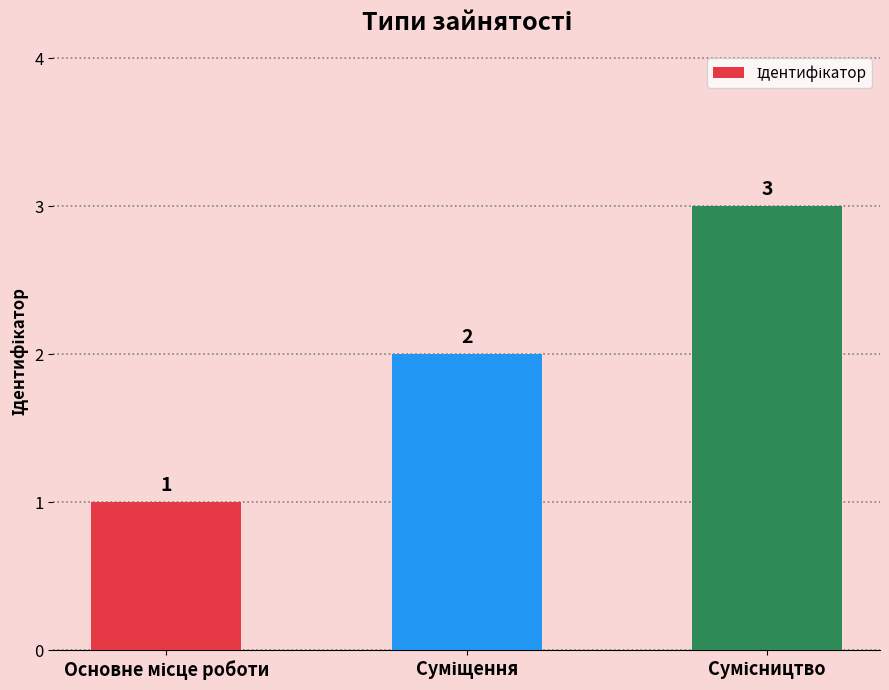

What is the value of the 3rd bar from the left?

3